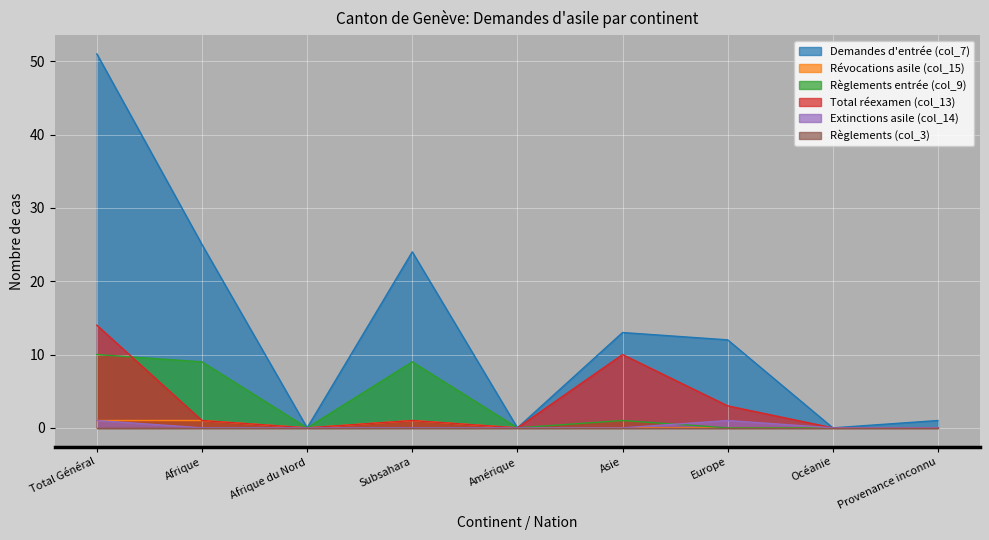

Which series has the largest total across all categories?

Demandes d'entrée (col_7)